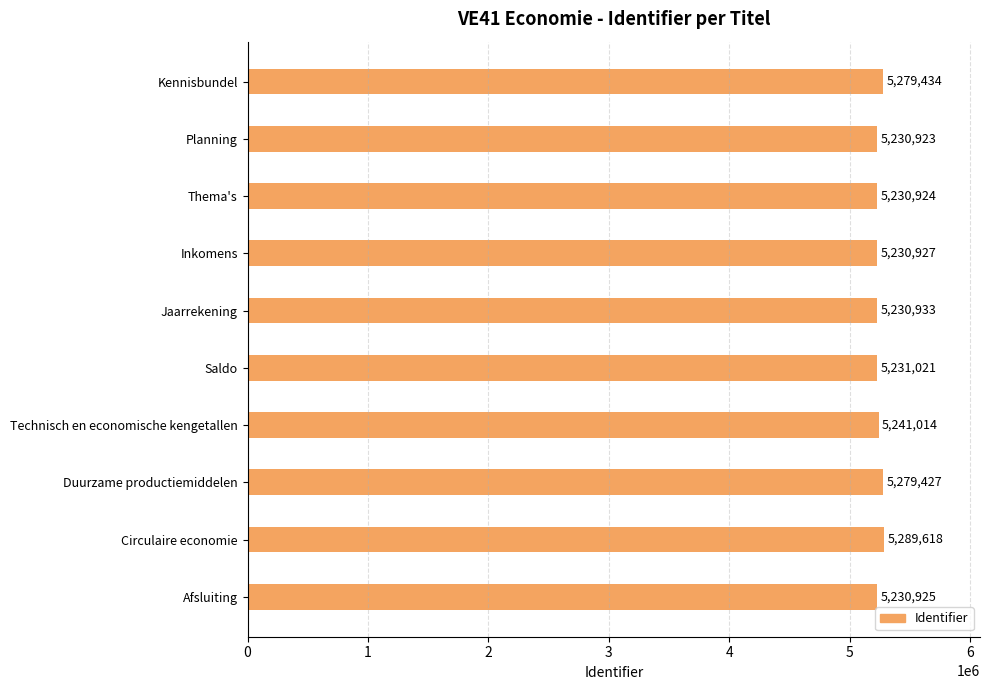

What is the approximate value at Planning, to the nearest 100?

5230900